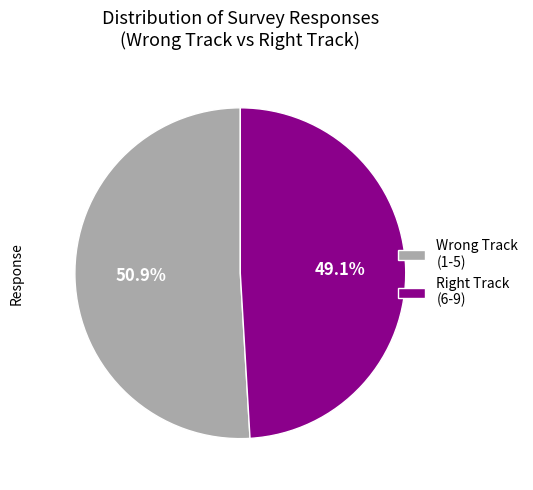

Rank the categories by value from highest to lowest.

Wrong Track (1-5), Right Track (6-9)